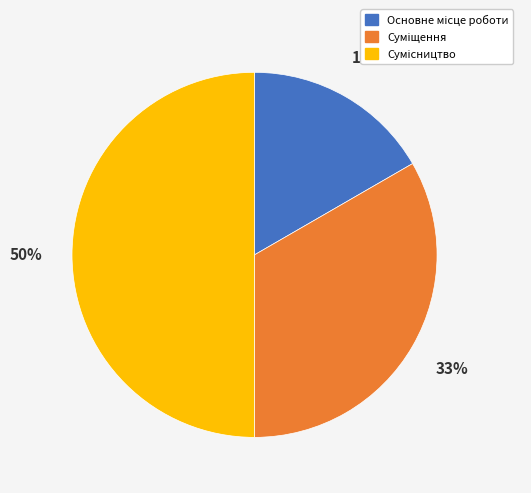

To the nearest percent, what is the difference between the largest and smallest slice percentages?

33%